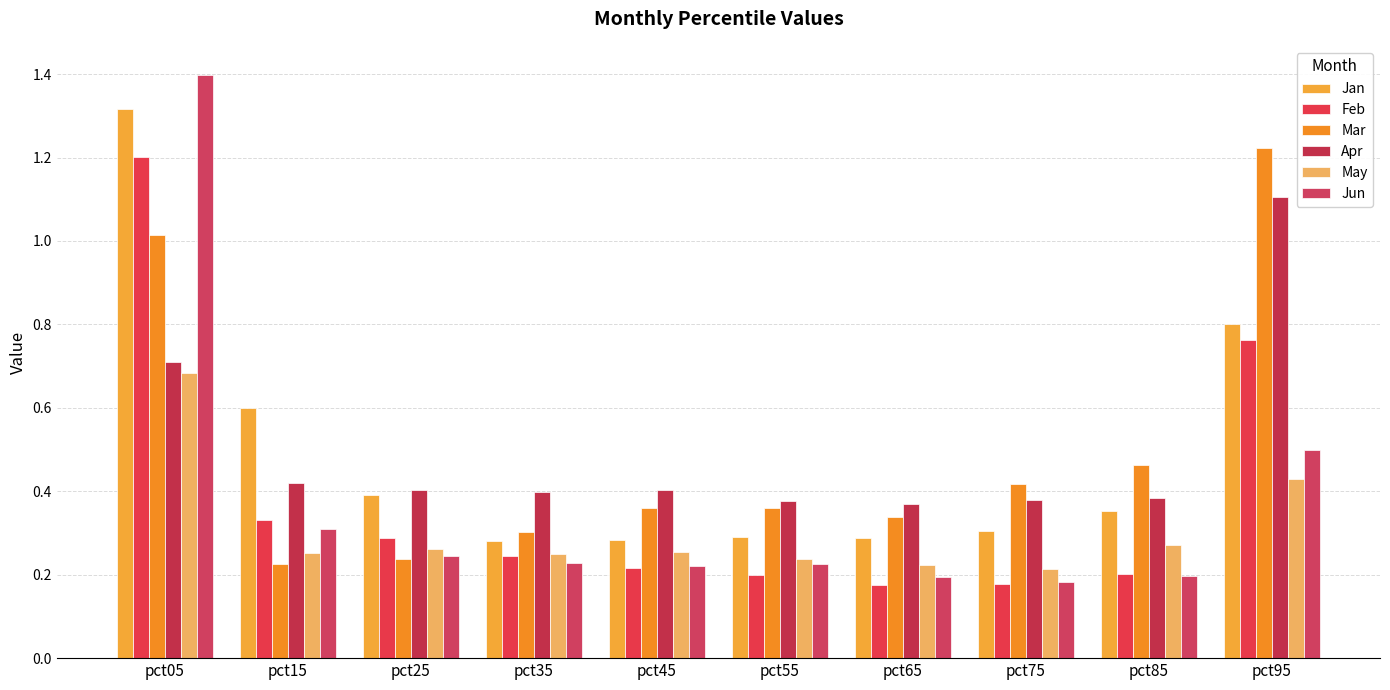

What is the difference between the maximum and minimum values in the May series?

0.5